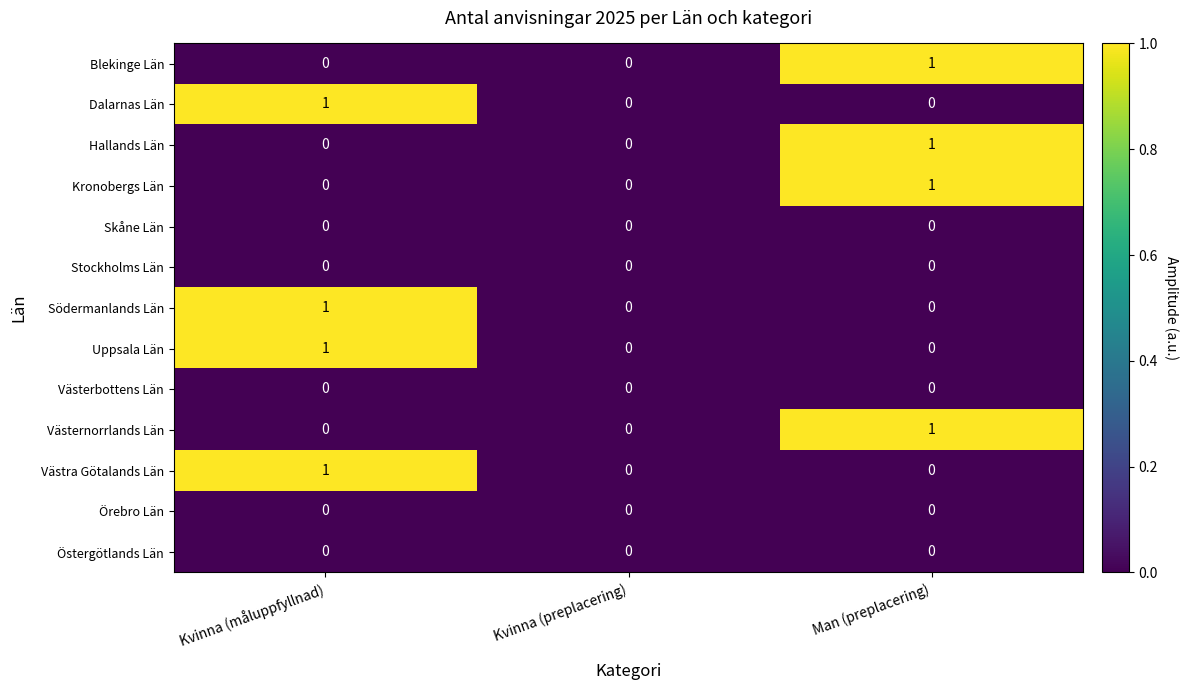

Is the value of Västernorrlands Län at Man (preplacering) greater than the value of Västra Götalands Län at Kvinna (preplacering)?

Yes